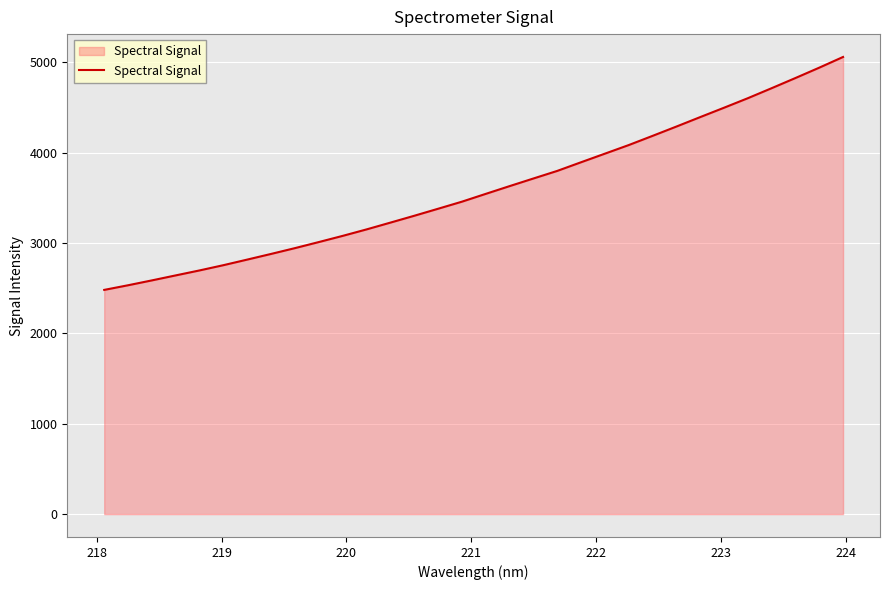

What is the sum of all values?

115138.5